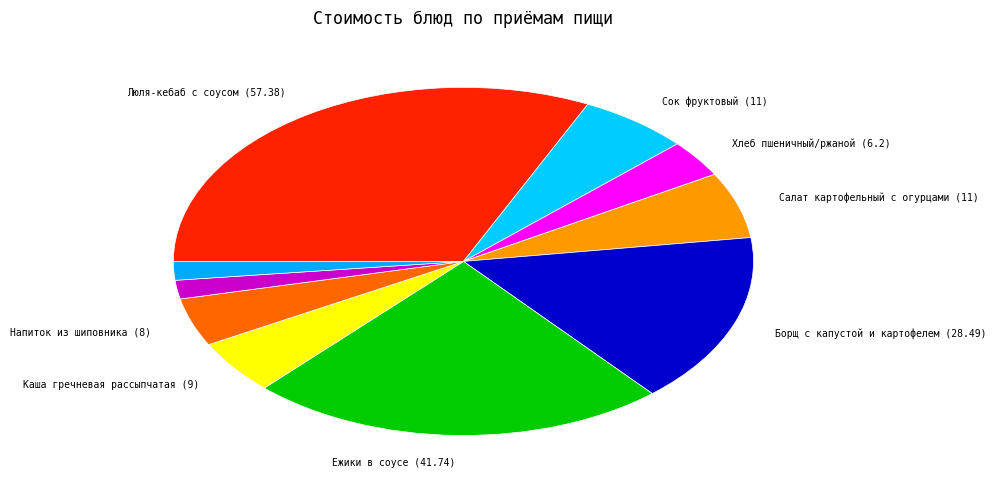

How many slices are in this pie chart?

10